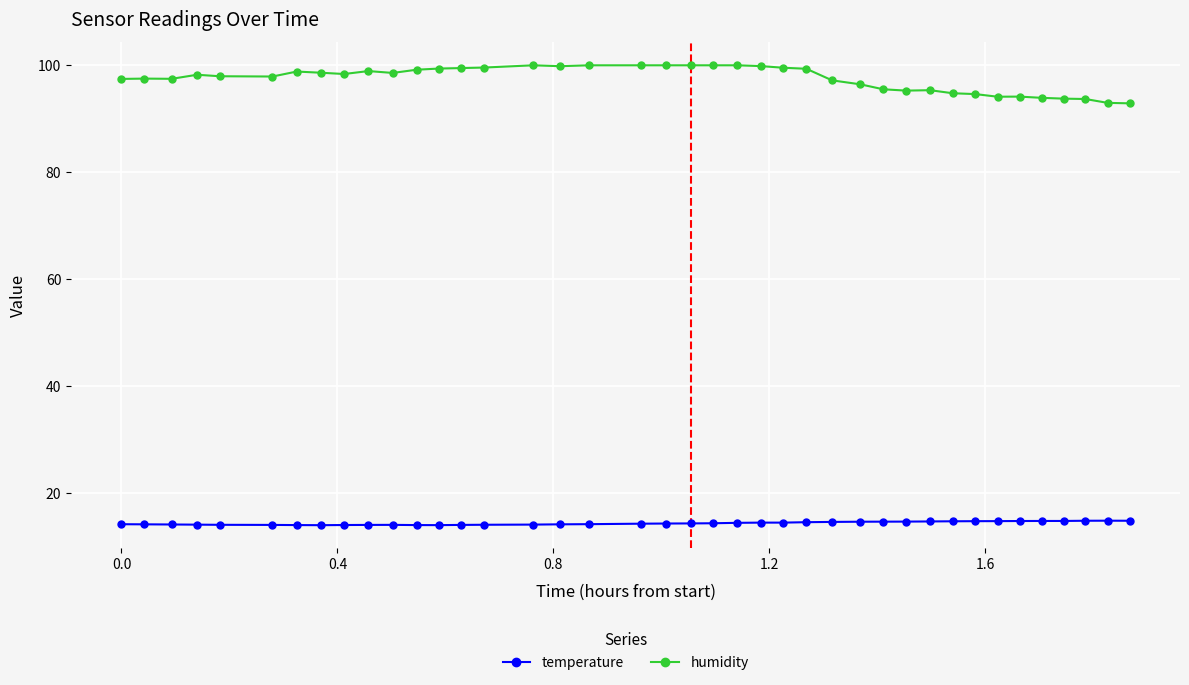

Rank the series by their maximum value, from highest to lowest.

humidity, temperature